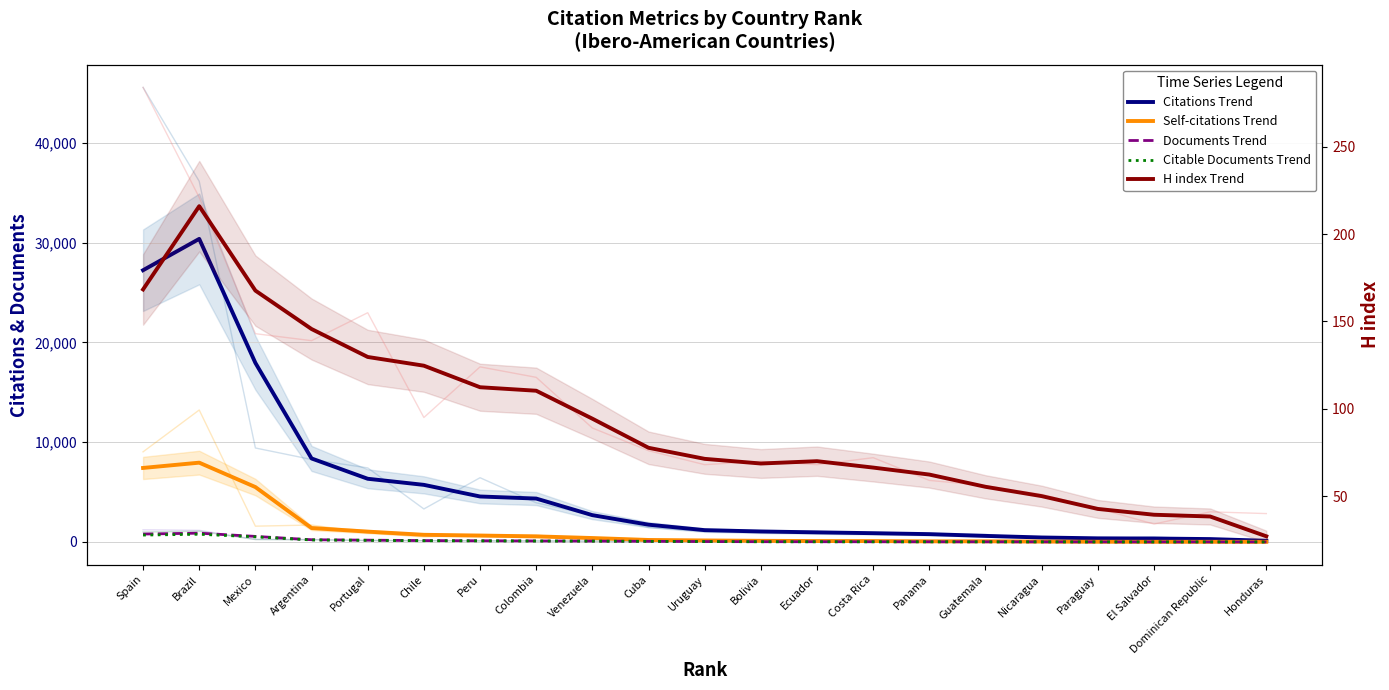

Reading right to left, transcribe all the data shown in this chart.

Citations Trend: Honduras=120.7	Dominican Republic=291.0	El Salvador=347.0	Paraguay=365.0	Nicaragua=450.7	Guatemala=610.3	Panama=785.7	Costa Rica=881.0	Ecuador=964.3	Bolivia=1053.0	Uruguay=1185.3	Cuba=1733.3	Venezuela=2689.0	Colombia=4351.7	Peru=4559.3	Chile=5724.7	Portugal=6334.7	Argentina=8371.0	Mexico=17945.3	Brazil=30373.7	Spain=27233.7
Self-citations Trend: Honduras=16.3	Dominican Republic=17.7	El Salvador=17.3	Paraguay=23.0	Nicaragua=41.7	Guatemala=68.0	Panama=65.3	Costa Rica=90.3	Ecuador=94.7	Bolivia=116.3	Uruguay=153.7	Cuba=201.7	Venezuela=396.0	Colombia=561.3	Peru=644.7	Chile=719.7	Portugal=1038.3	Argentina=1397.3	Mexico=5503.7	Brazil=7948.3	Spain=7420.0
Documents Trend: Honduras=4.0	Dominican Republic=6.0	El Salvador=7.3	Paraguay=9.0	Nicaragua=13.0	Guatemala=15.7	Panama=20.0	Costa Rica=22.0	Ecuador=24.7	Bolivia=26.7	Uruguay=44.3	Cuba=64.3	Venezuela=89.0	Colombia=103.0	Peru=121.0	Chile=139.7	Portugal=182.7	Argentina=223.7	Mexico=559.3	Brazil=883.0	Spain=795.3
Citable Documents Trend: Honduras=4.0	Dominican Republic=6.0	El Salvador=7.0	Paraguay=8.0	Nicaragua=11.7	Guatemala=14.3	Panama=17.7	Costa Rica=20.0	Ecuador=22.0	Bolivia=25.3	Uruguay=42.0	Cuba=60.0	Venezuela=83.3	Colombia=94.0	Peru=111.0	Chile=123.7	Portugal=163.7	Argentina=202.3	Mexico=516.3	Brazil=774.3	Spain=693.0
H index Trend: Honduras=27.0	Dominican Republic=38.3	El Salvador=39.3	Paraguay=42.7	Nicaragua=50.0	Guatemala=55.3	Panama=62.3	Costa Rica=66.3	Ecuador=70.0	Bolivia=68.7	Uruguay=71.3	Cuba=77.7	Venezuela=94.3	Colombia=110.3	Peru=112.3	Chile=124.7	Portugal=129.7	Argentina=145.7	Mexico=167.7	Brazil=216.0	Spain=168.3